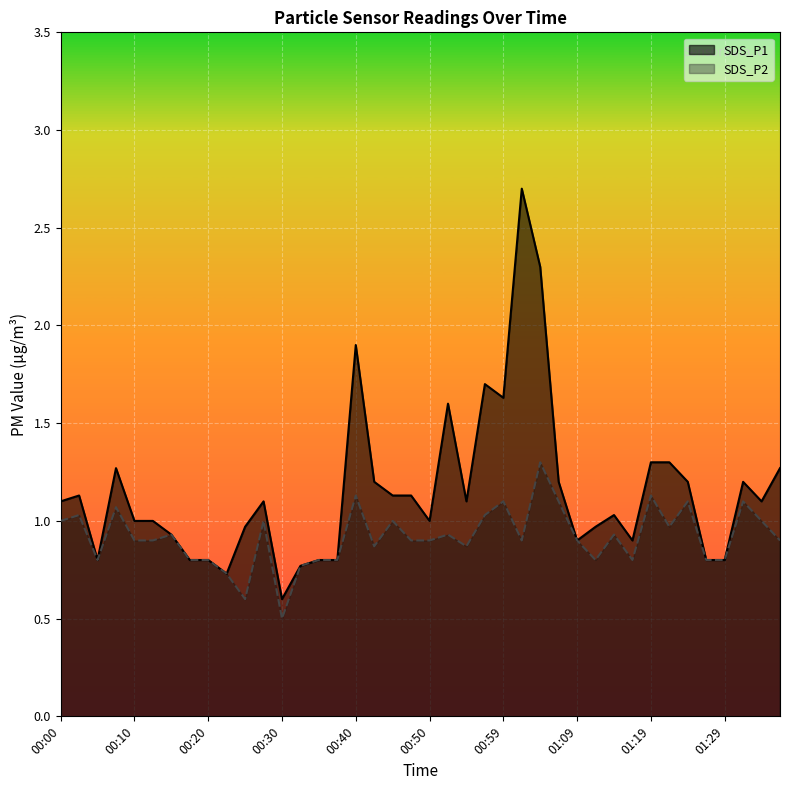

What is the total value across all series at 01:02?

3.6